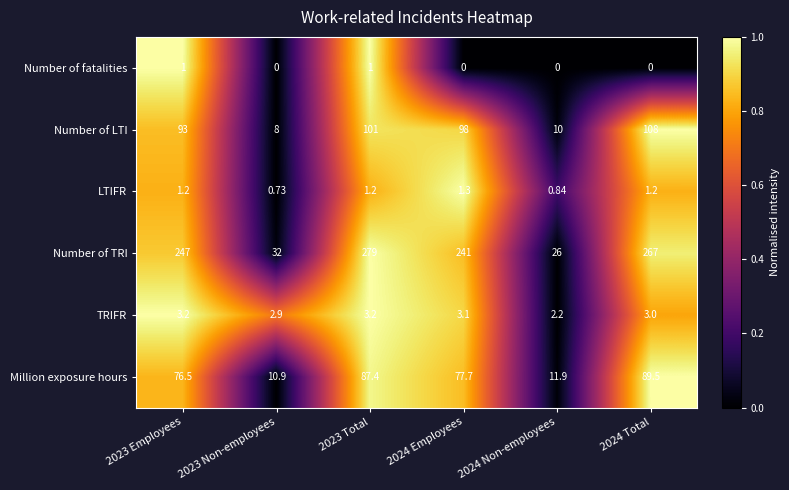

List the series in order of their peak value, highest first.

Number of TRI, Number of LTI, Million exposure hours, TRIFR, LTIFR, Number of fatalities